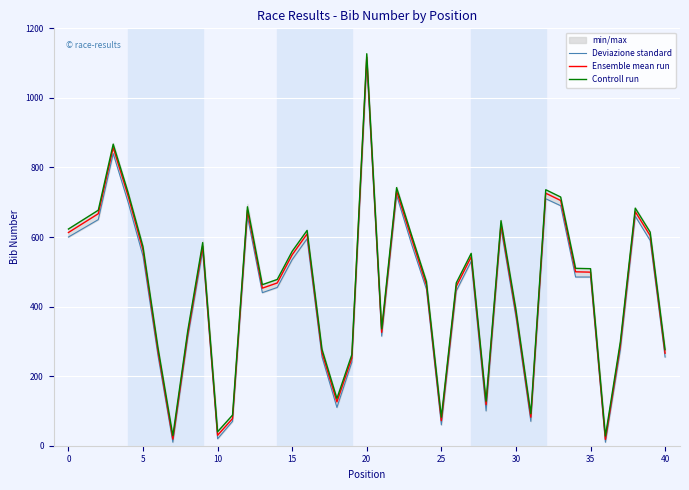

What is the lowest value of the Controll run series?

28